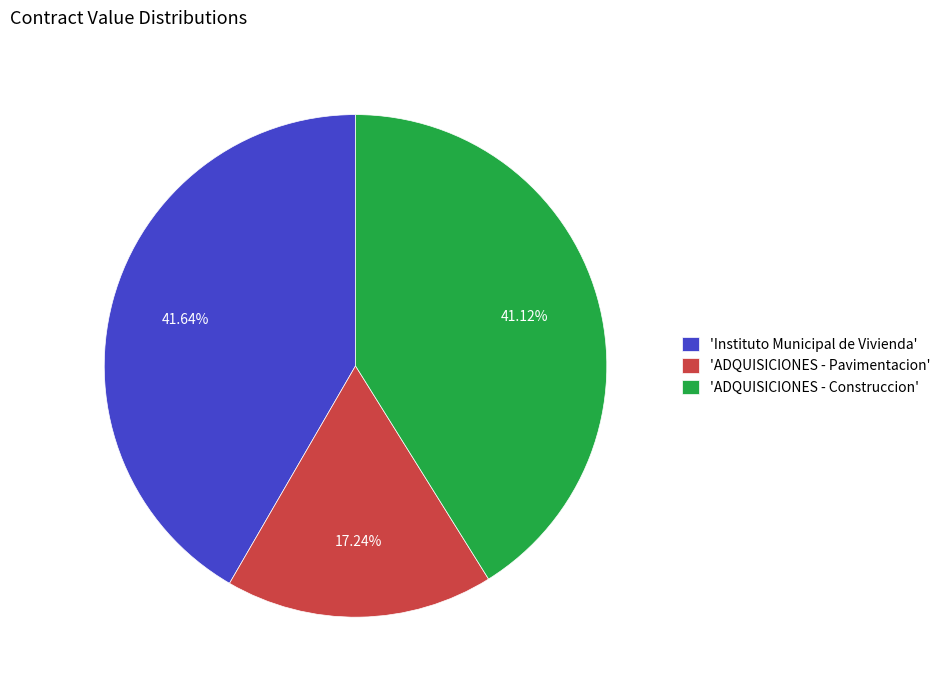

Does 'ADQUISICIONES - Pavimentacion' account for over 50% of the chart?

No